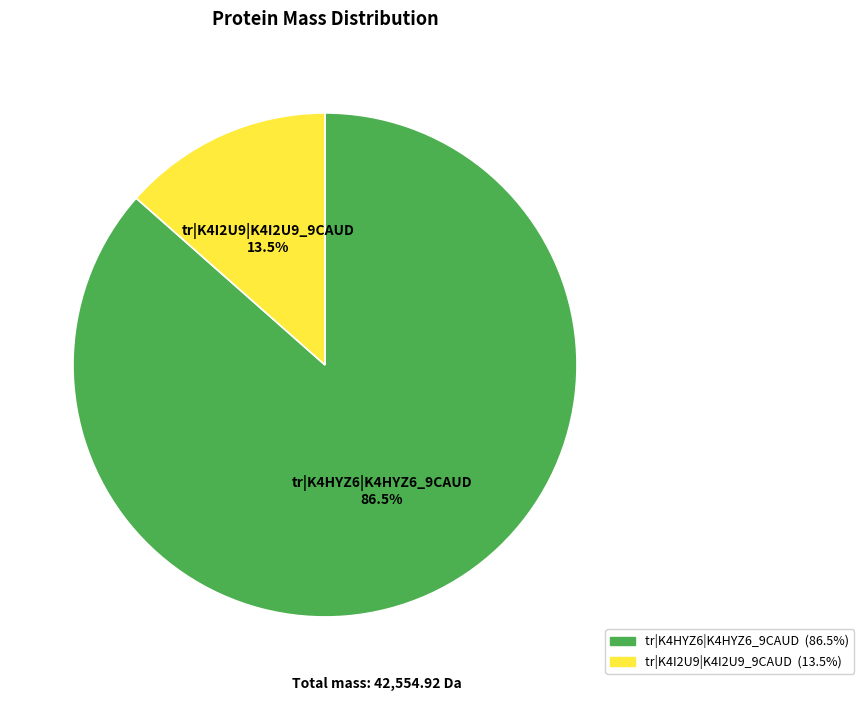

Is there any slice that represents more than half of the pie?

Yes